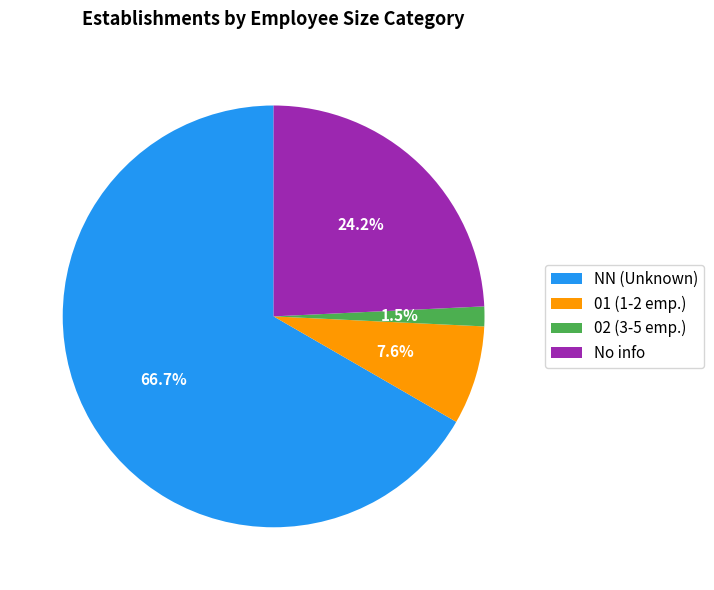

Is the sum of NN (Unknown) and 01 (1-2 emp.) greater than half?

Yes